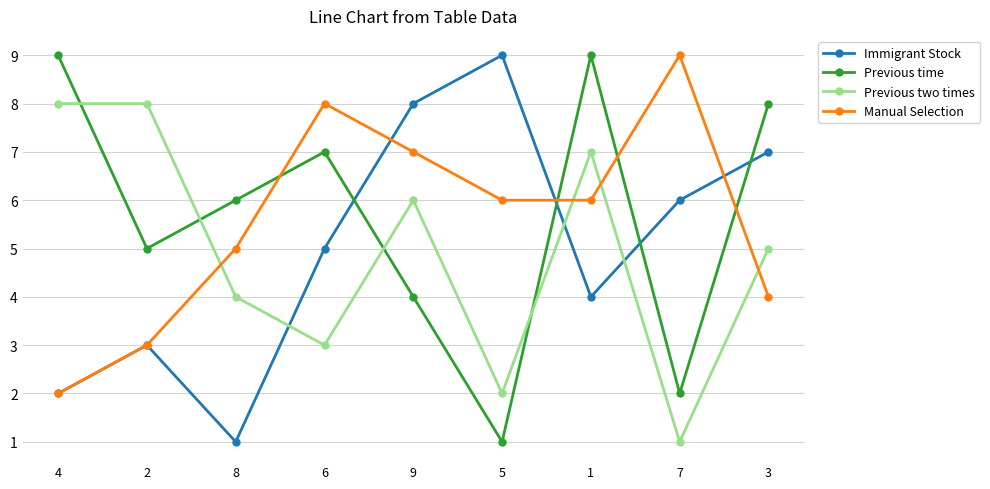

True or false: Previous time has a value of 2 at 5.

False